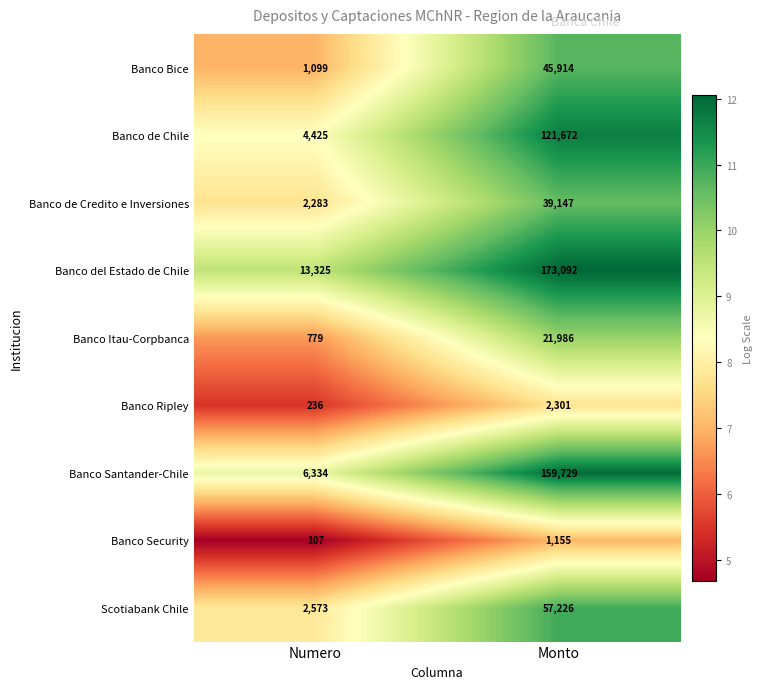

How many distinct data groups are displayed?

9